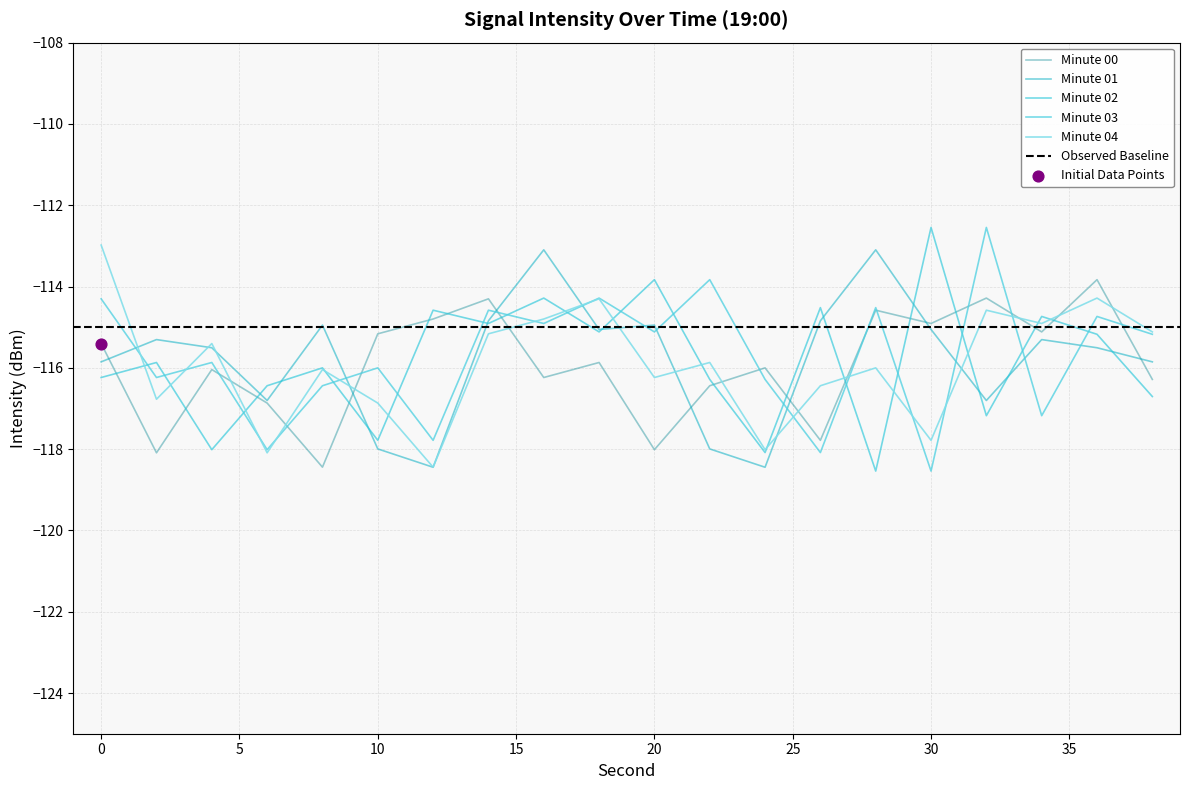

At how many categories does at least one series exceed -116?

18